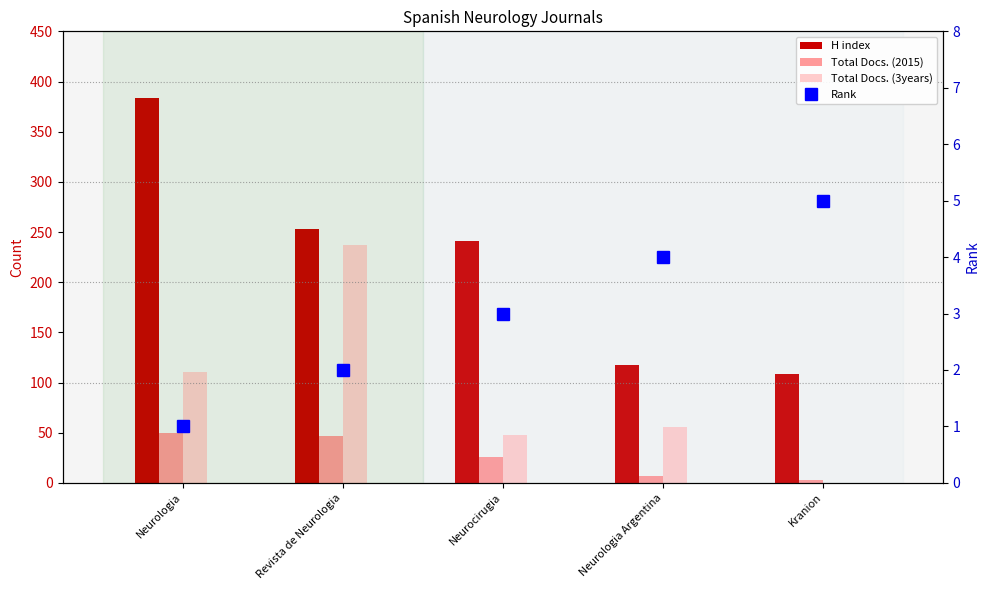

How many values in the Rank series exceed 3?

2